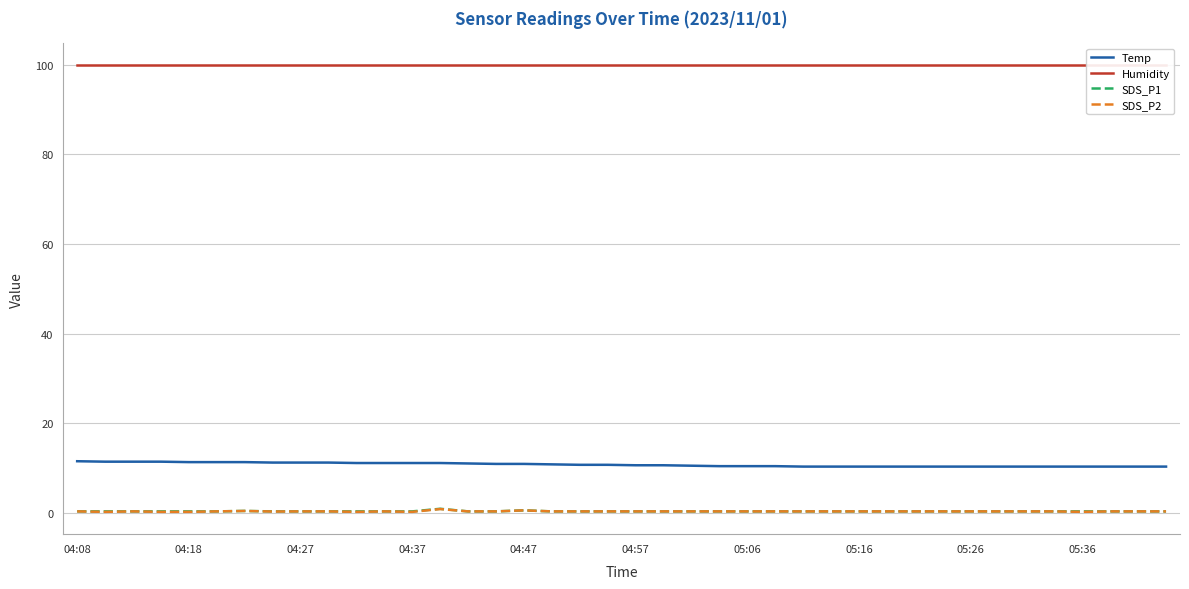

How many SDS_P2 values are between 0 and 1?

40